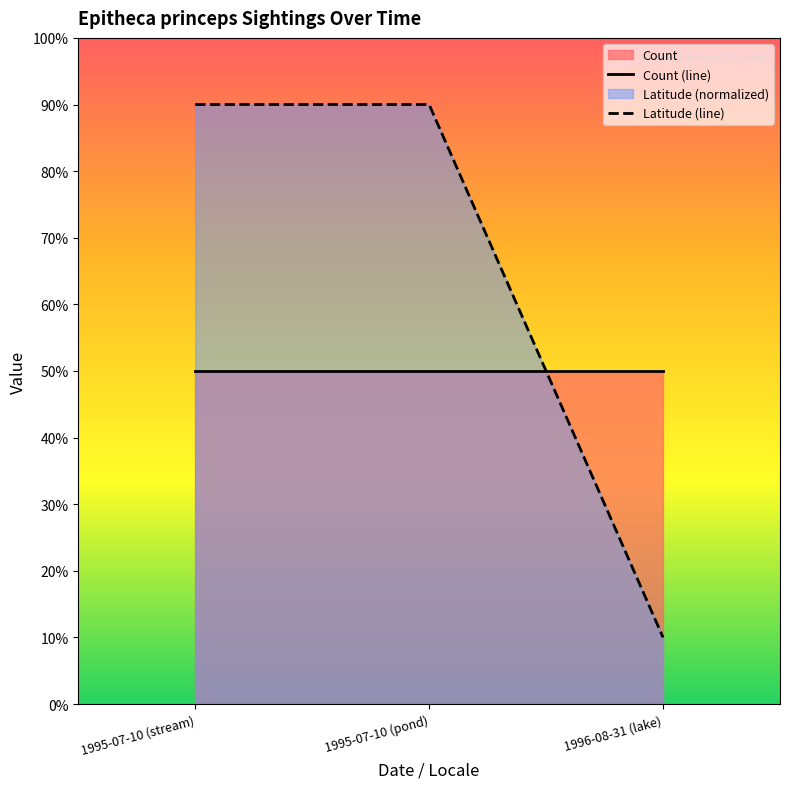

At how many categories does at least one series exceed 43?

3